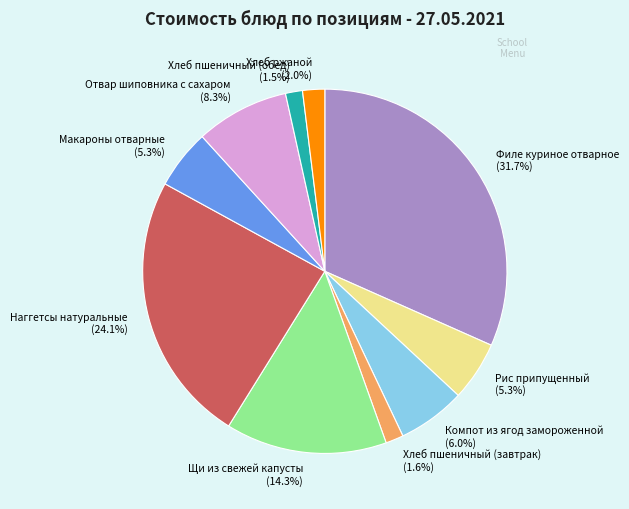

How many segments does this pie chart have?

10